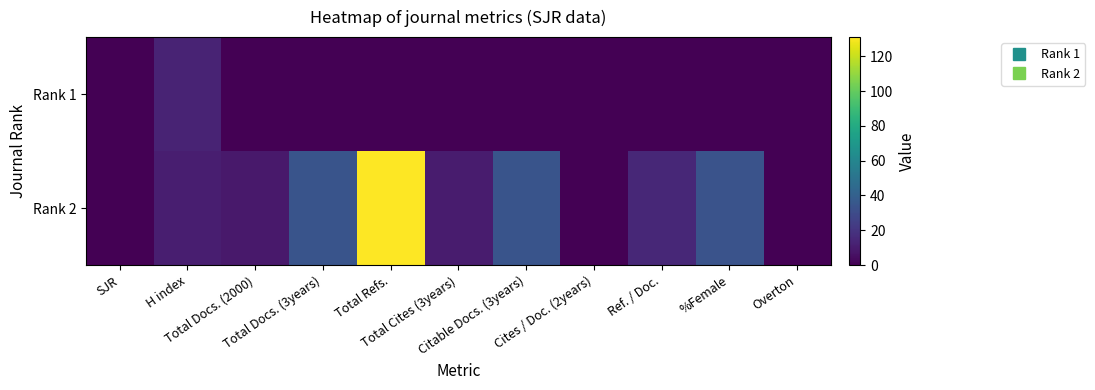

What is the spread (max minus min) of values at Total Docs. (2000)?

9.0